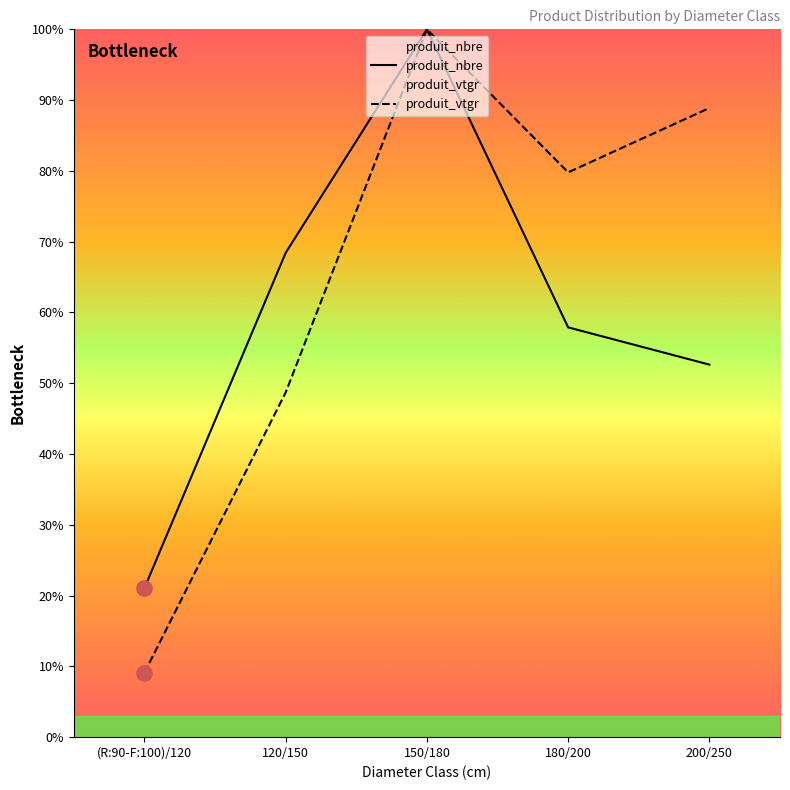

Which series has the largest total across all categories?

produit_vtgr